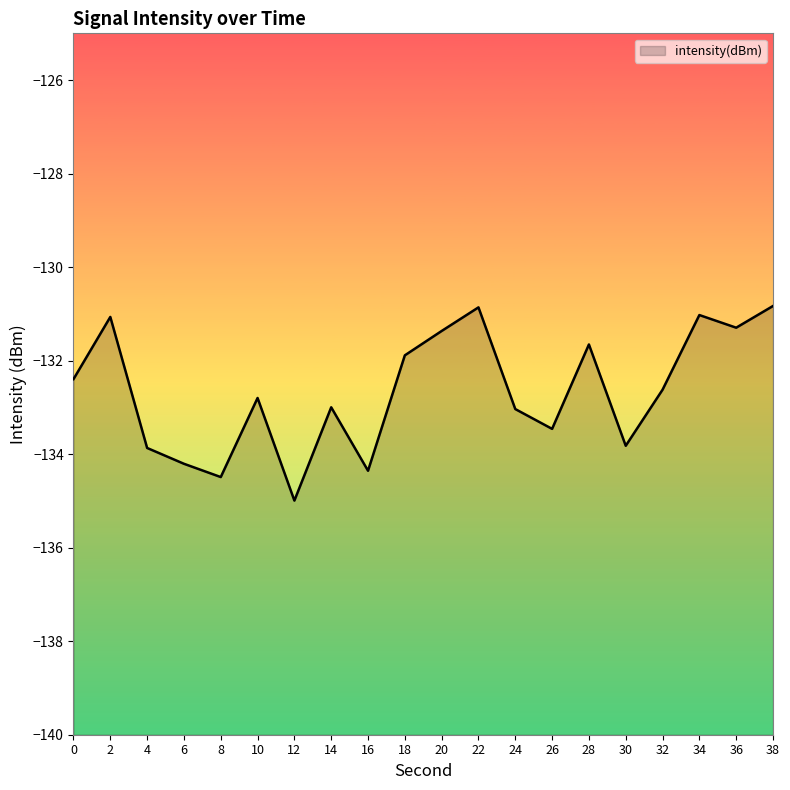

What is the change in value from 0 to 18?

+0.5